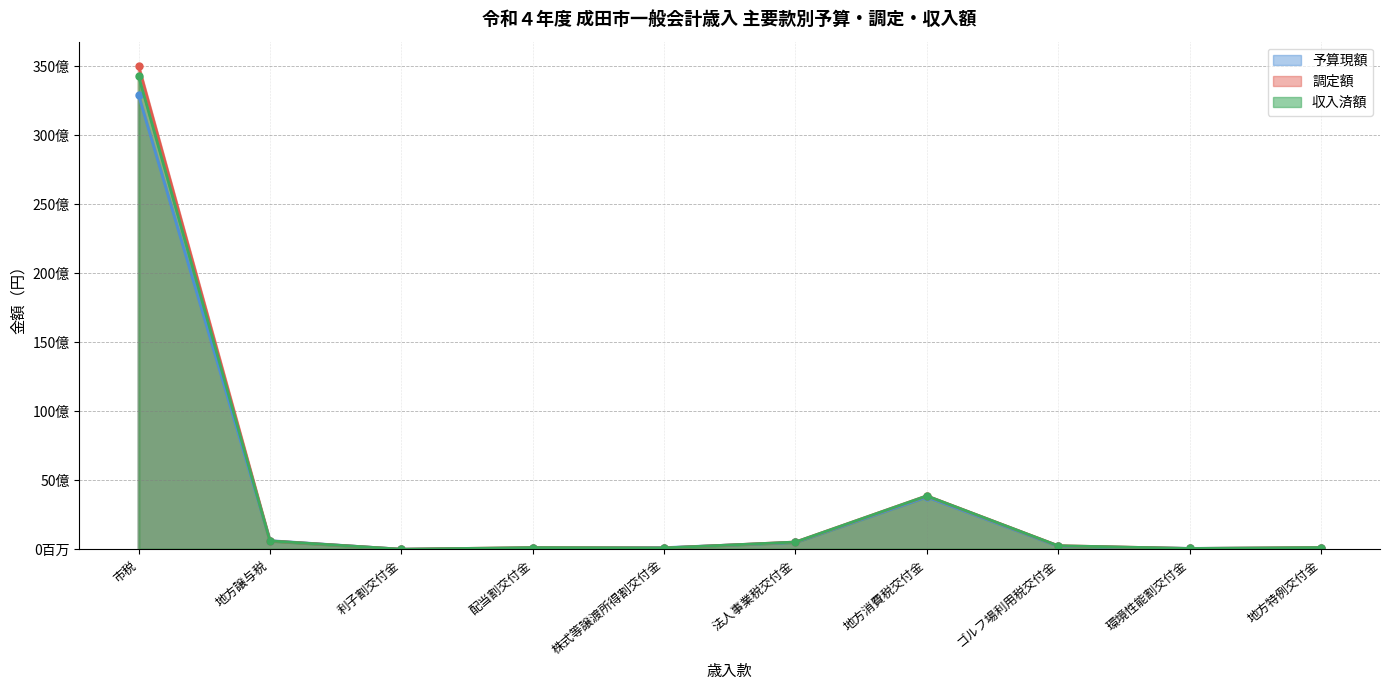

At which label does 収入済額 first exceed 266067354?

市税